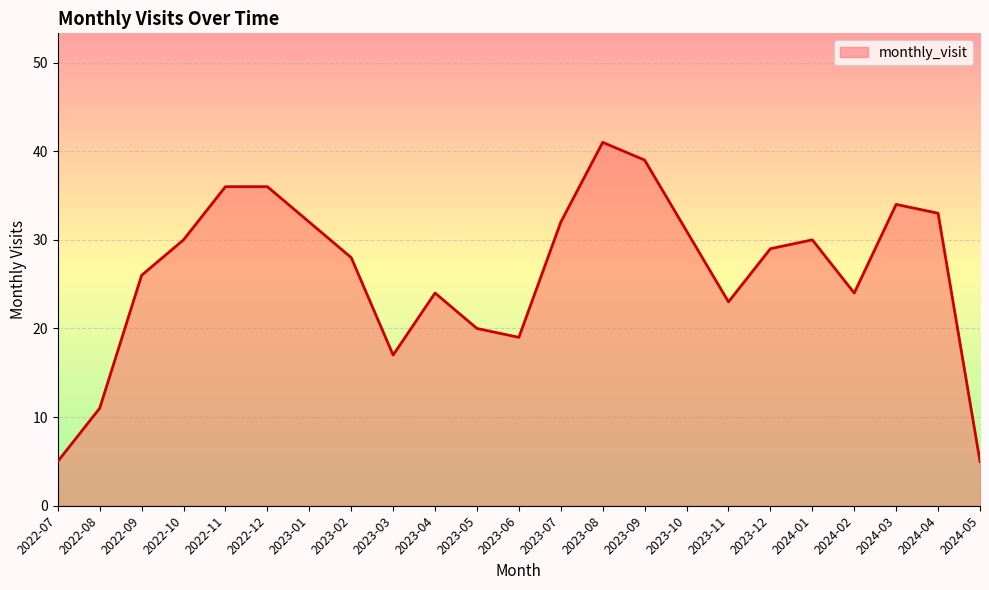

What is the minimum value shown in the chart?

5